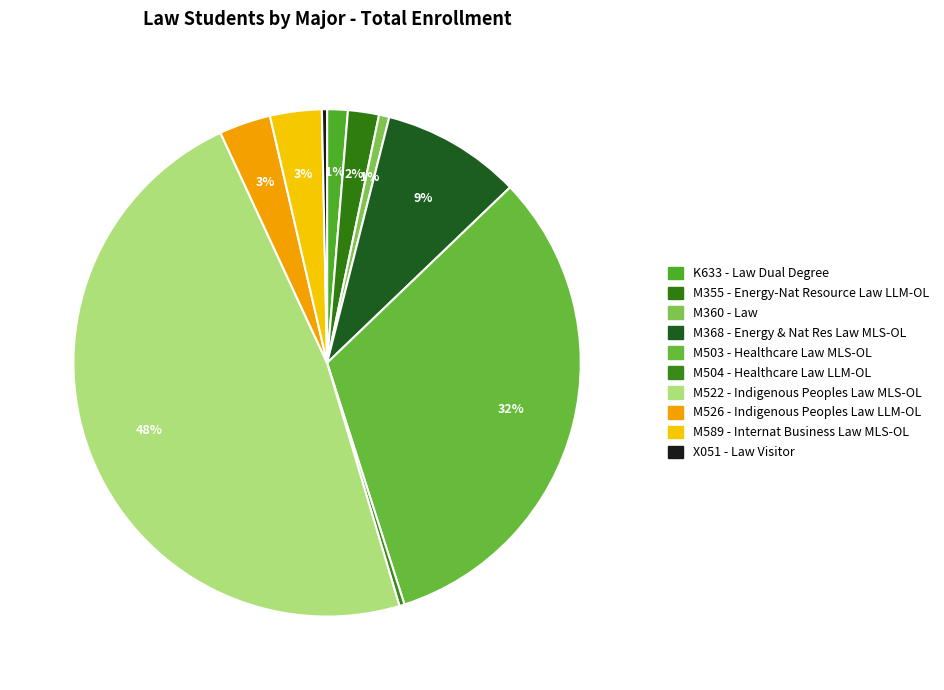

Rank the categories by value from highest to lowest.

M522 - Indigenous Peoples Law MLS-OL, M503 - Healthcare Law MLS-OL, M368 - Energy & Nat Res Law MLS-OL, M526 - Indigenous Peoples Law LLM-OL, M589 - Internat Business Law MLS-OL, M355 - Energy-Nat Resource Law LLM-OL, K633 - Law Dual Degree, M360 - Law, M504 - Healthcare Law LLM-OL, X051 - Law Visitor